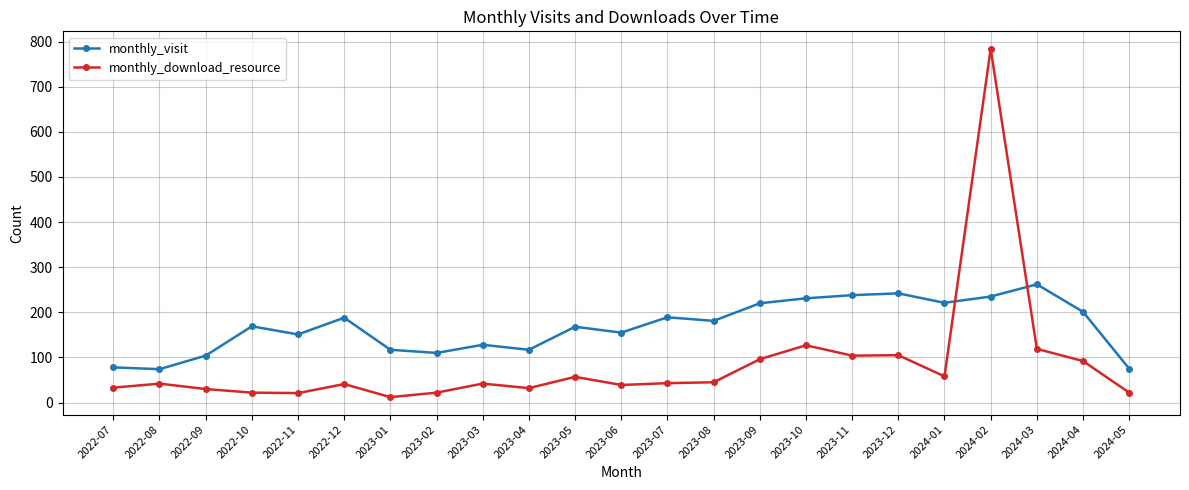

What is the average value of the monthly_visit series?

168